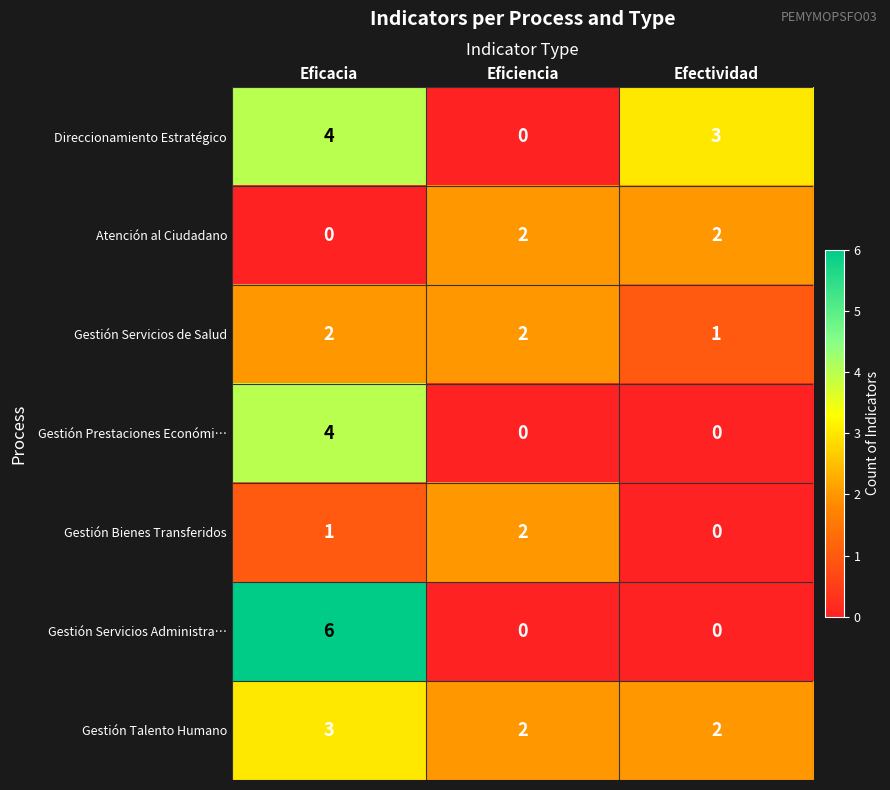

Reading left to right, extract all data points from this chart.

Direccionamiento Estratégico: Eficacia=4	Eficiencia=0	Efectividad=3
Atención al Ciudadano: Eficacia=0	Eficiencia=2	Efectividad=2
Gestión Servicios de Salud: Eficacia=2	Eficiencia=2	Efectividad=1
Gestión Prestaciones Económi…: Eficacia=4	Eficiencia=0	Efectividad=0
Gestión Bienes Transferidos: Eficacia=1	Eficiencia=2	Efectividad=0
Gestión Servicios Administra…: Eficacia=6	Eficiencia=0	Efectividad=0
Gestión Talento Humano: Eficacia=3	Eficiencia=2	Efectividad=2